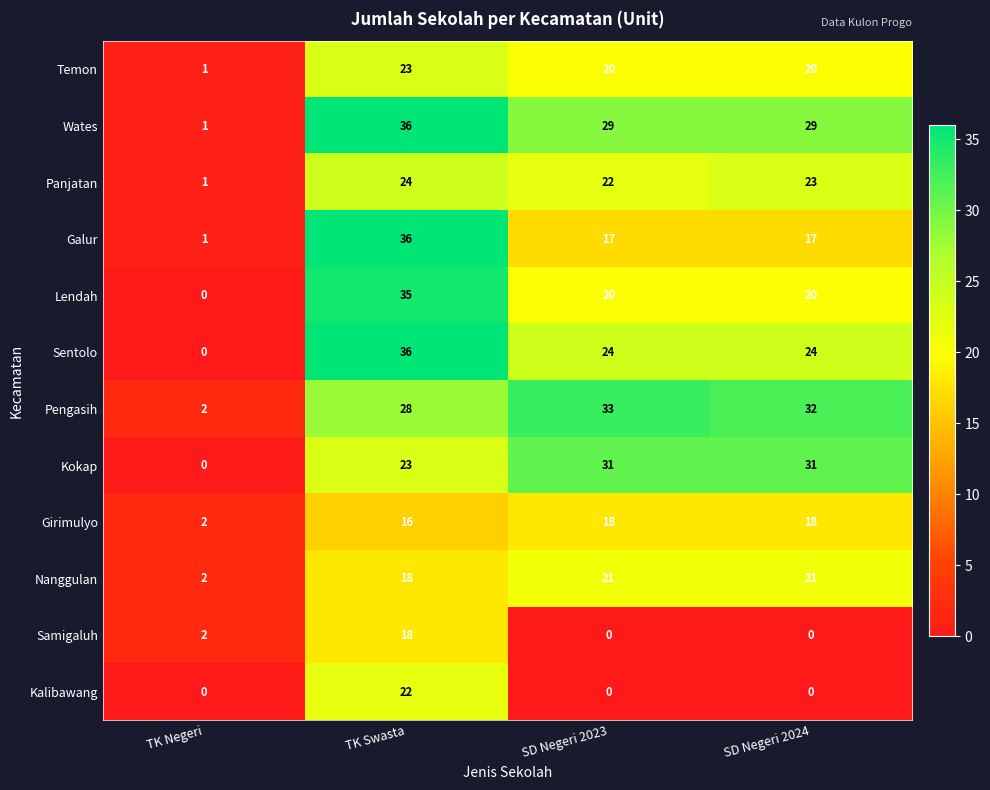

What is the difference between the Galur values at SD Negeri 2023 and TK Swasta?

19